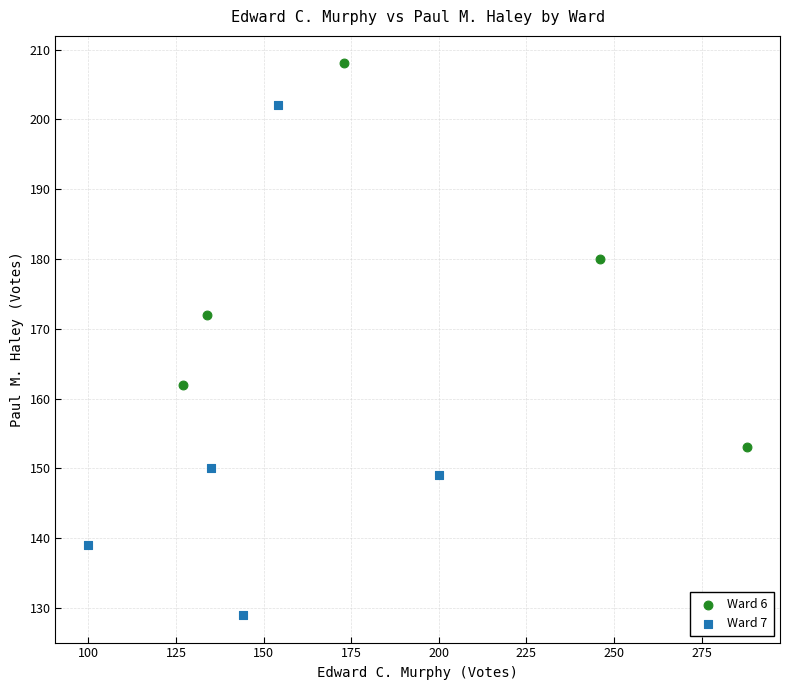

What are all the series names shown in the legend?

Ward 6, Ward 7